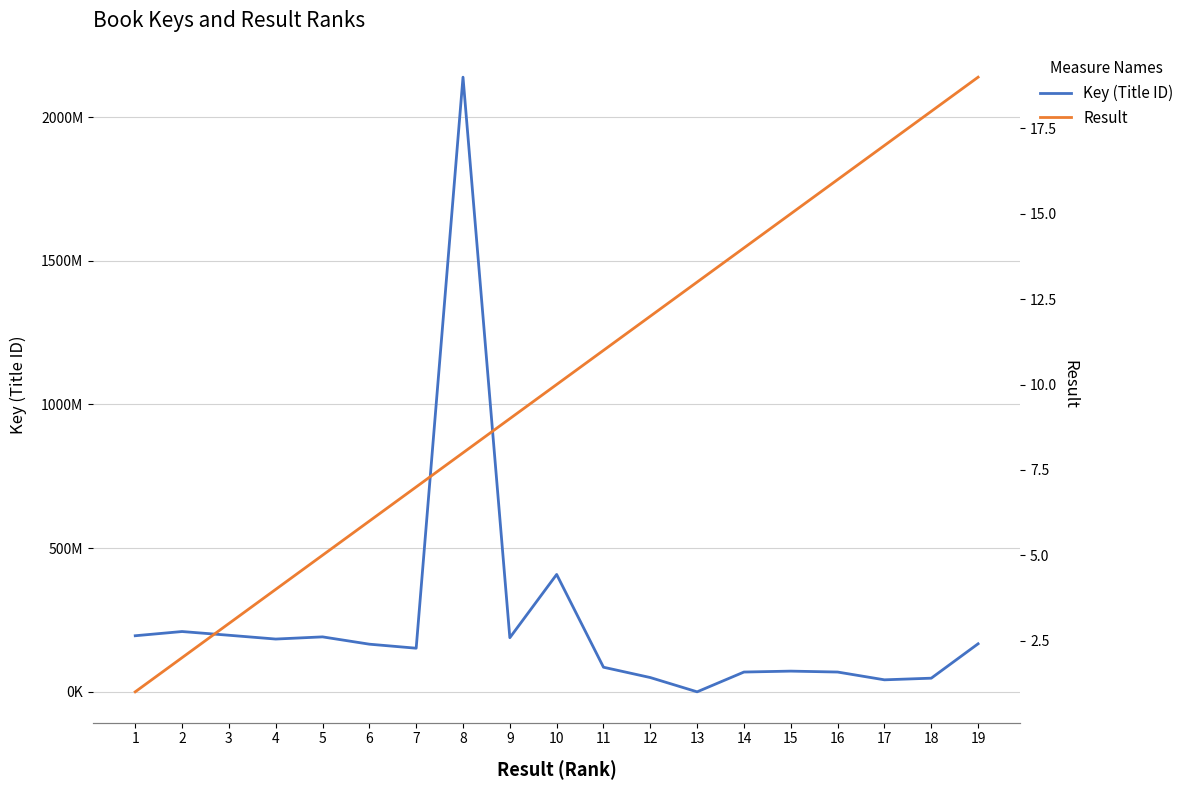

Count the number of data series in this chart.

2